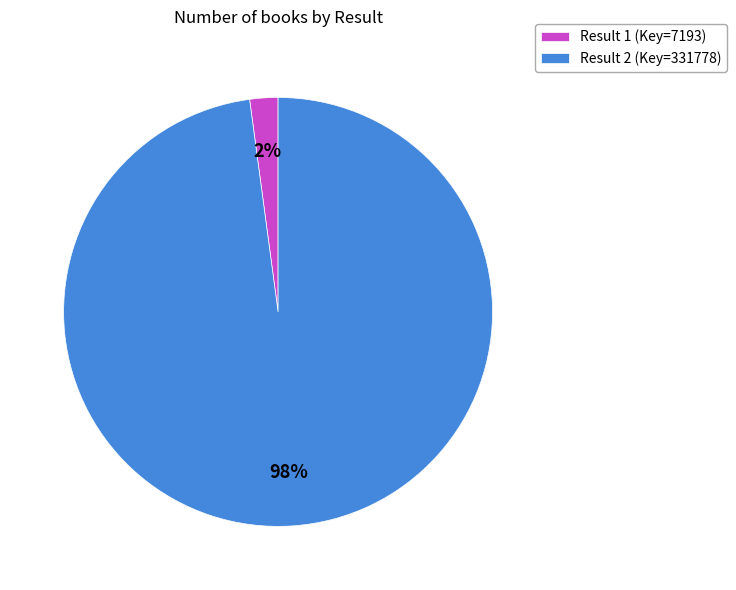

Is there a majority slice in this chart?

Yes